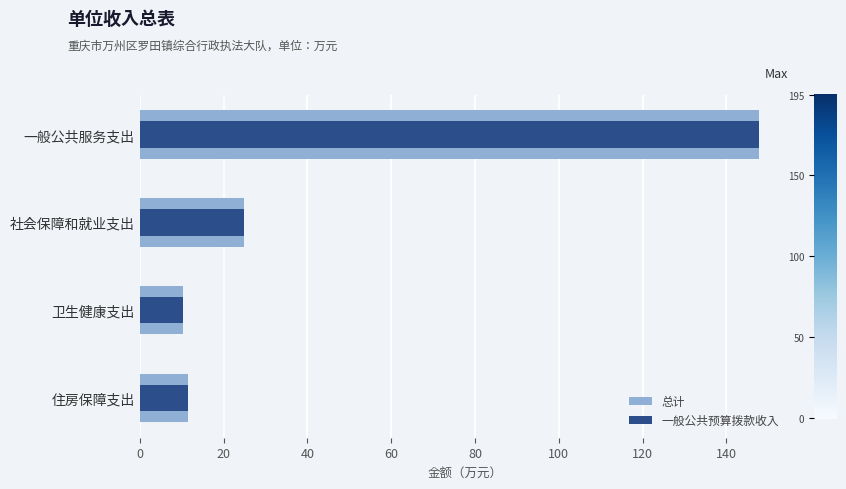

Rank the series by their maximum value, from lowest to highest.

总计, 一般公共预算拨款收入